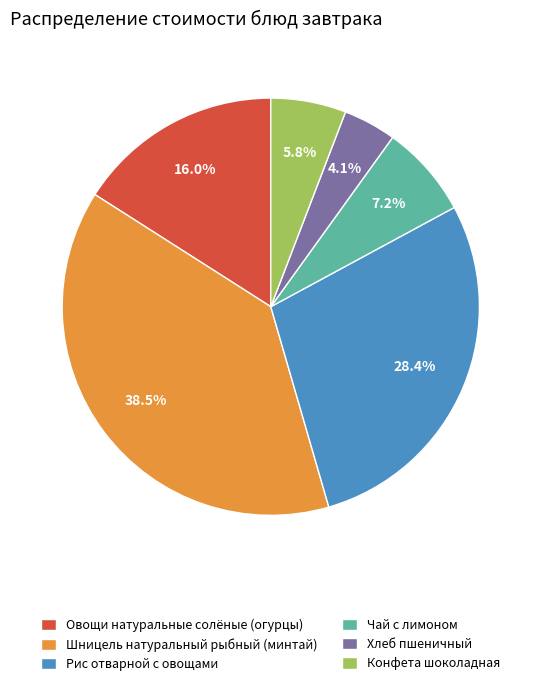

Approximately how many times larger is the value at Рис отварной с овощами compared to Шницель натуральный рыбный (минтай)?

0.7